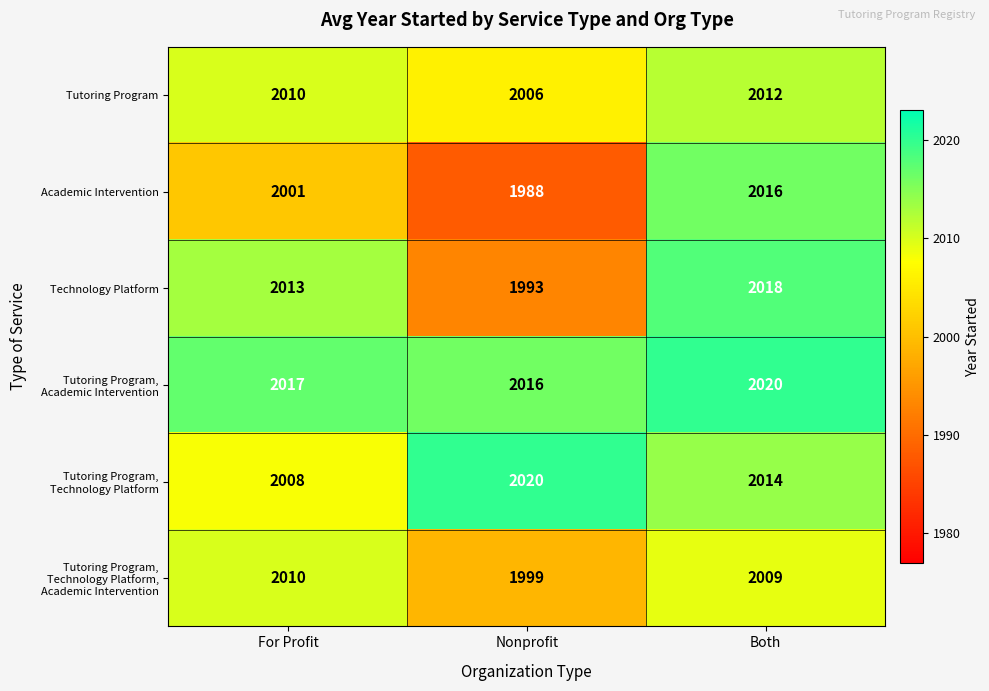

Which series changed the most between For Profit and Nonprofit?

Technology Platform